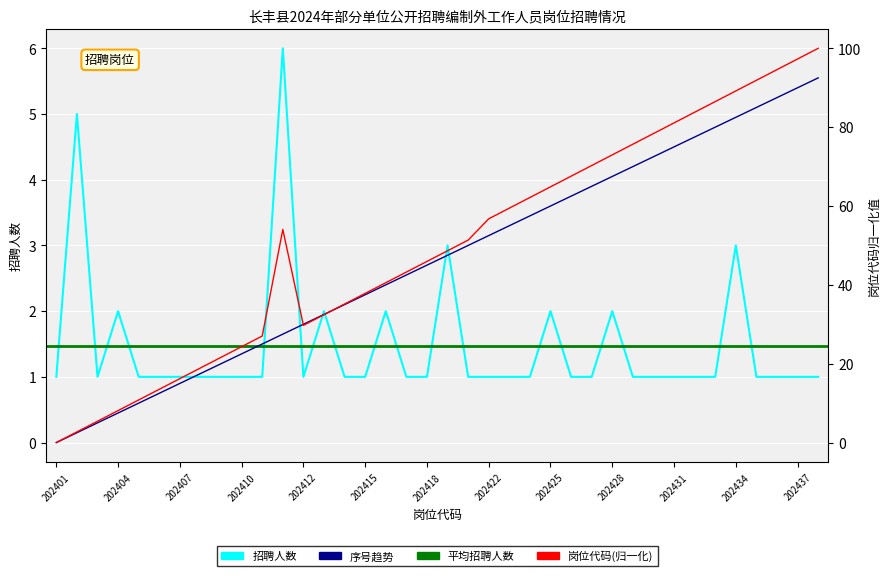

Reading left to right, transcribe all the data shown in this chart.

招聘人数: 202401=1.0	202402=5.0	202403=1.0	202404=2.0	202405=1.0	202406=1.0	202407=1.0	202408=1.0	202409=1.0	202410=1.0	202411=1.0	202421=6.0	202412=1.0	202413=2.0	202414=1.0	202415=1.0	202416=2.0	202417=1.0	202418=1.0	202419=3.0	202420=1.0	202422=1.0	202423=1.0	202424=1.0	202425=2.0	202426=1.0	202427=1.0	202428=2.0	202429=1.0	202430=1.0	202431=1.0	202432=1.0	202433=1.0	202434=3.0	202435=1.0	202436=1.0	202437=1.0	202438=1.0
岗位编号: 202401=0.0	202402=2.7	202403=5.4	202404=8.1	202405=10.8	202406=13.5	202407=16.2	202408=18.9	202409=21.6	202410=24.3	202411=27.0	202421=54.1	202412=29.7	202413=32.4	202414=35.1	202415=37.8	202416=40.5	202417=43.2	202418=45.9	202419=48.6	202420=51.4	202422=56.8	202423=59.5	202424=62.2	202425=64.9	202426=67.6	202427=70.3	202428=73.0	202429=75.7	202430=78.4	202431=81.1	202432=83.8	202433=86.5	202434=89.2	202435=91.9	202436=94.6	202437=97.3	202438=100.0